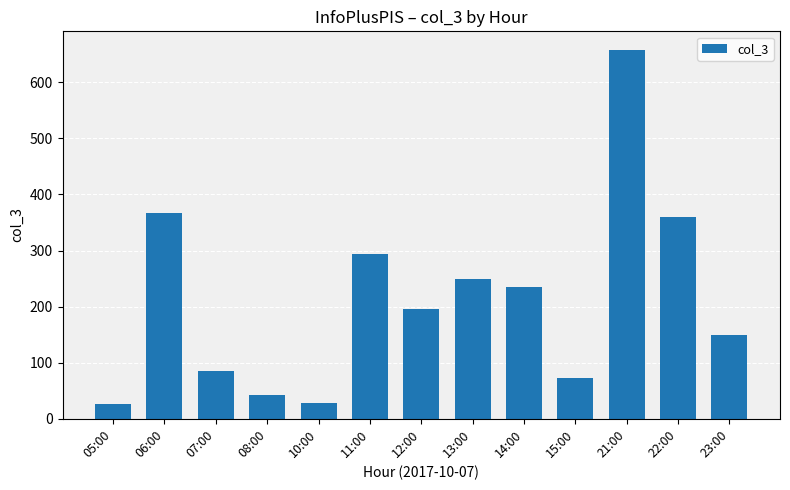

Where does the data first go above 195?

06:00